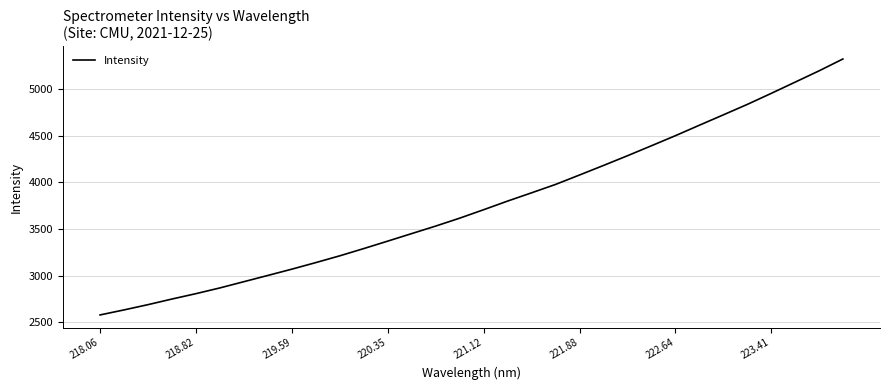

What is the maximum value shown in the chart?

5324.4